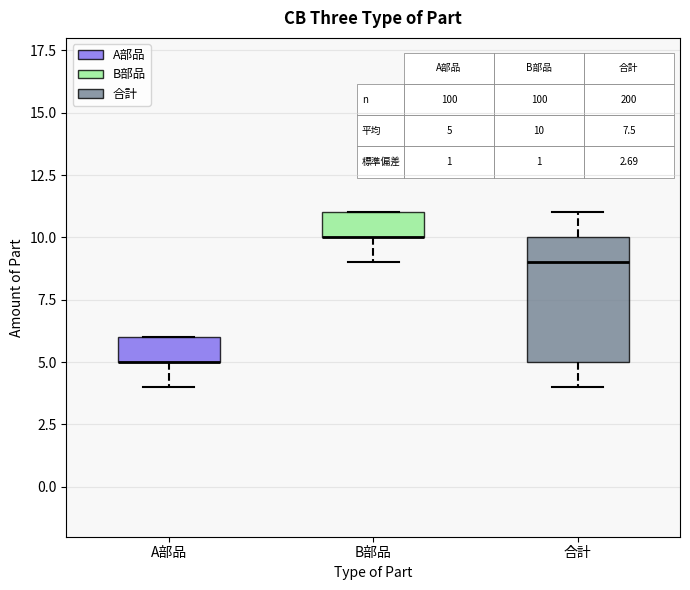

Comparing the boxes themselves (not the whiskers), which one is the tallest?

合計